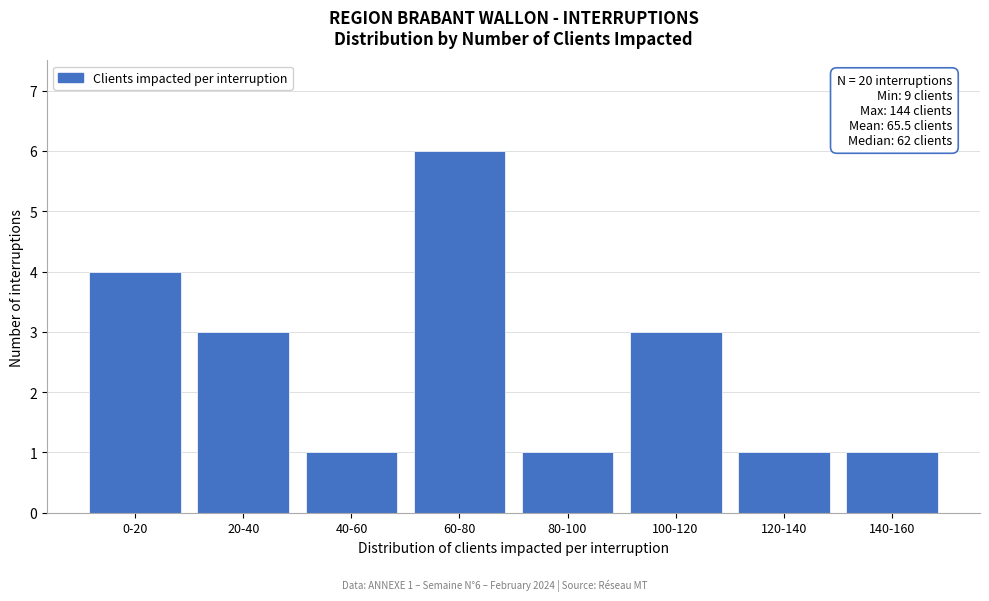

Reading left to right, list all the values displayed in this chart.

4	3	1	6	1	3	1	1